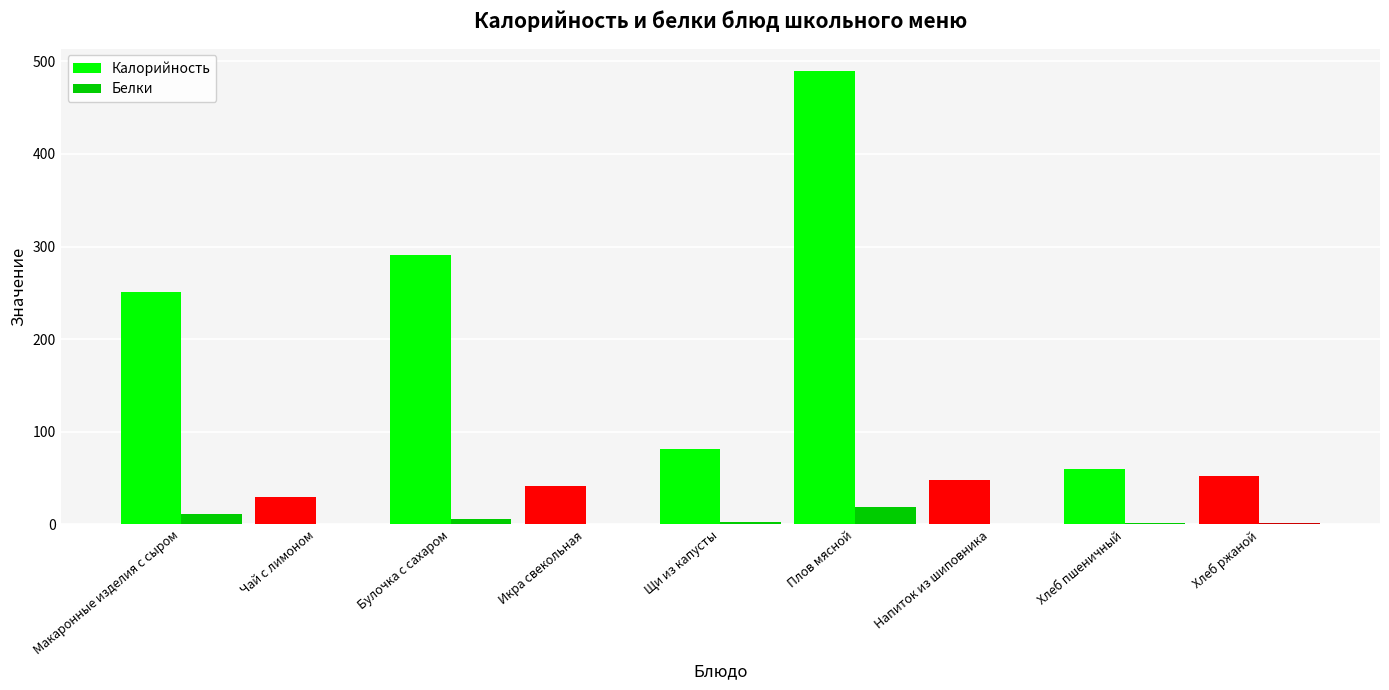

What is the sum of all Белки values?

44.2